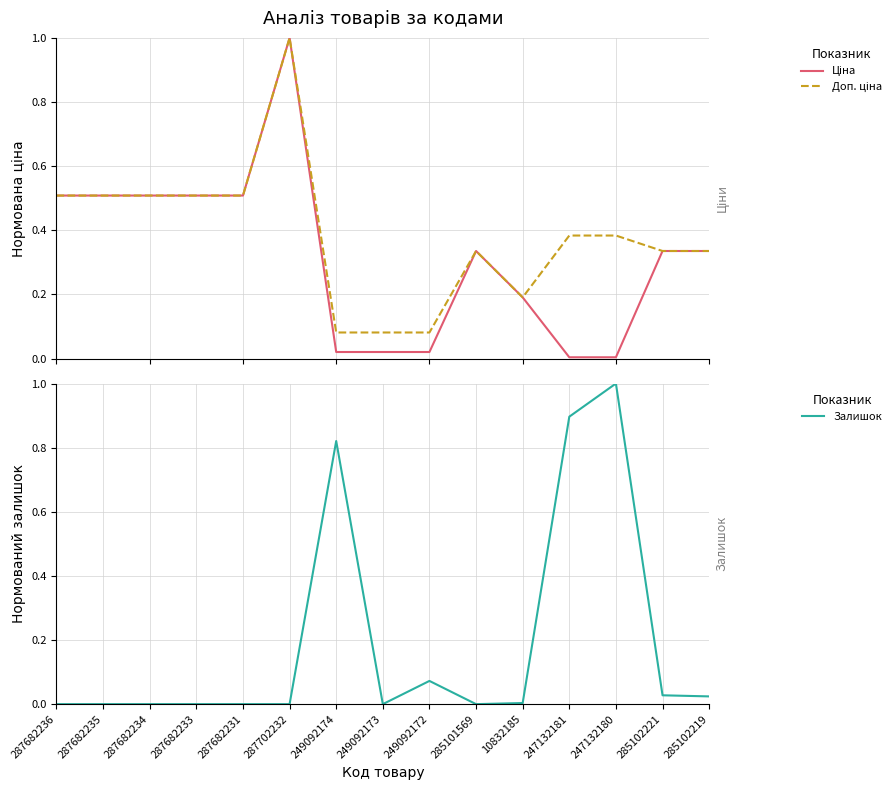

At 247132181, list the series in order from smallest to largest.

Ціна, Доп. ціна, Залишок